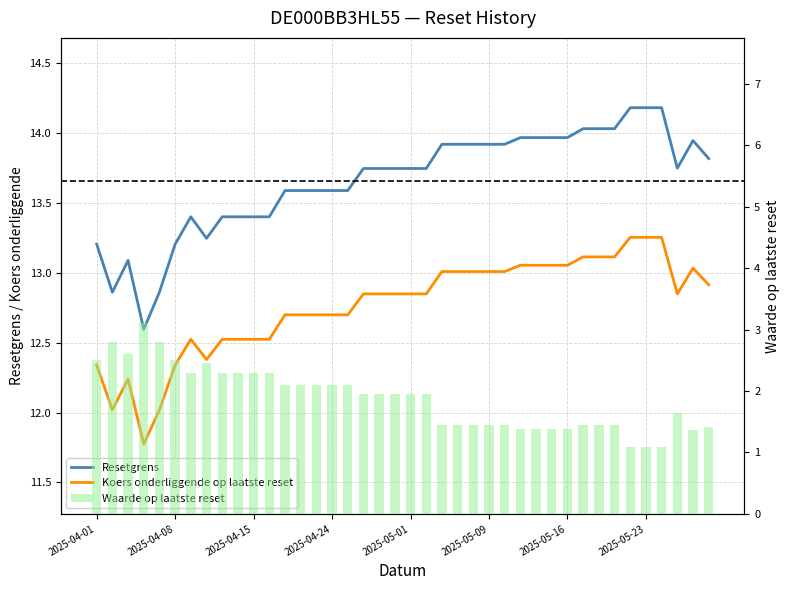

Between 2025-05-28 and 2025-04-04, which is larger?

2025-05-28